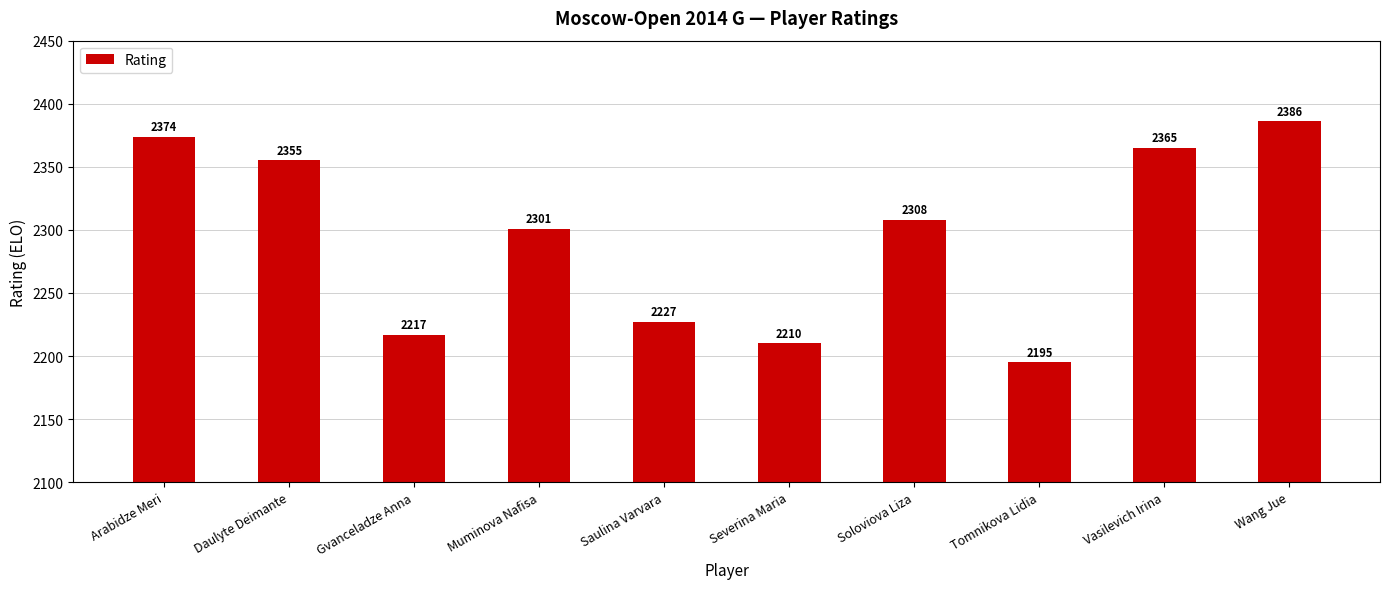

How many values are below 2308?

5